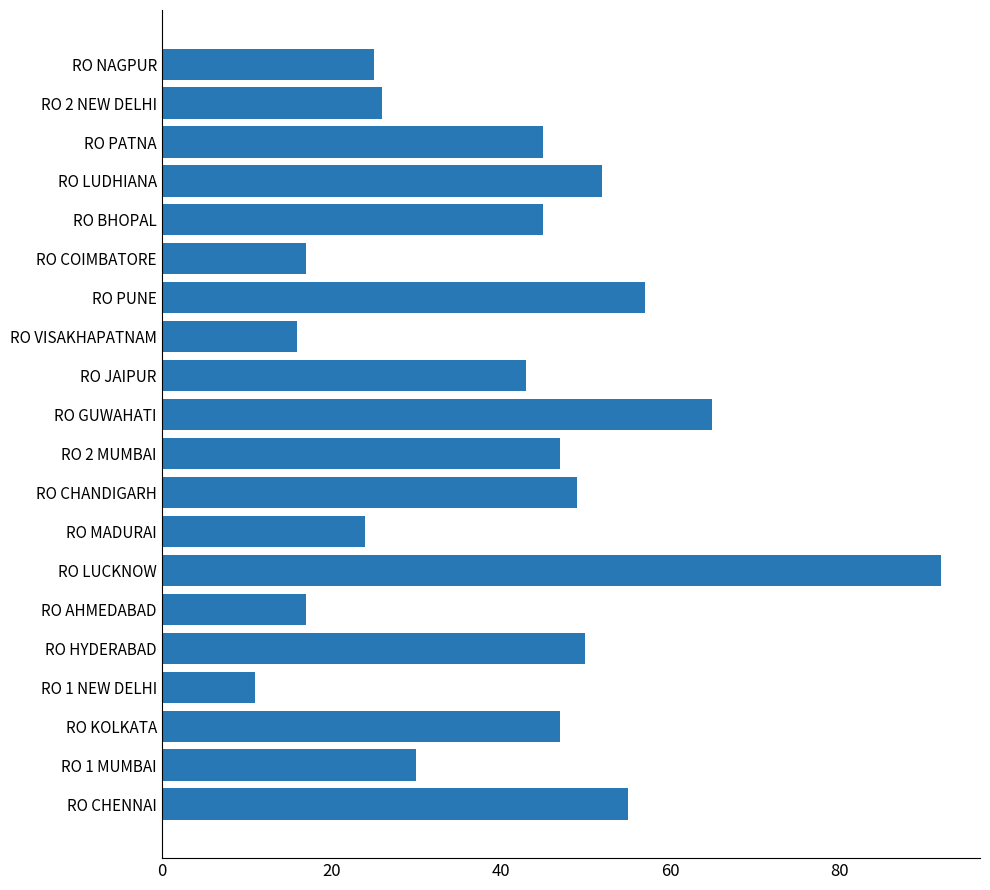

Reading bottom to top, list all the values displayed in this chart.

55	30	47	11	50	17	92	24	49	47	65	43	16	57	17	45	52	45	26	25